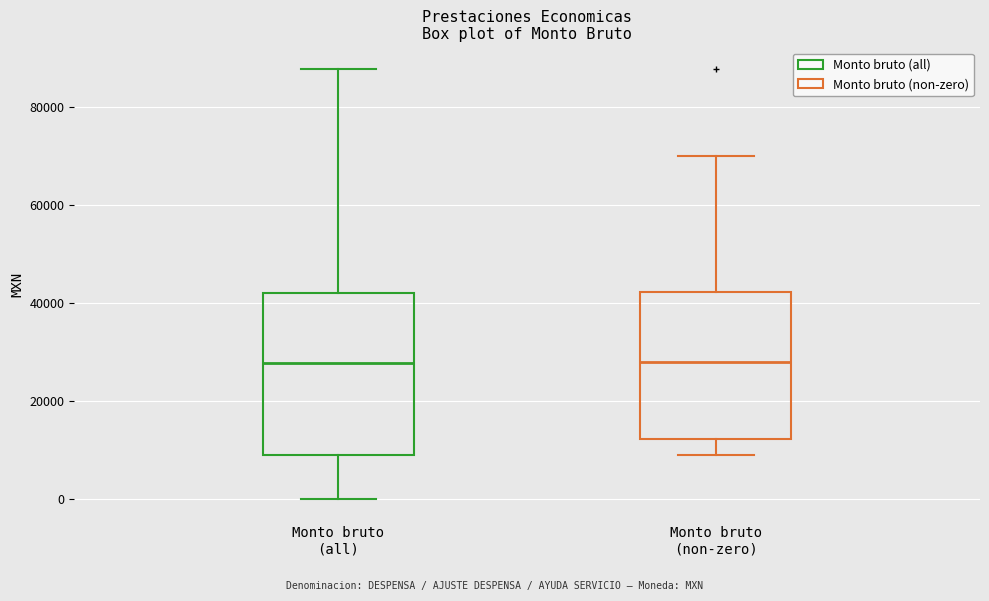

Reading left to right, transcribe this box plot: for each box, give where its median line is, the range the box spans, and where its two whiskers end, as read against the y-axis. The values are not printed on the chart, so give them approximately, as read against the axis.

Monto bruto (all): median 28000, box 8000 to 42000, whiskers 0 to 88000
Monto bruto (non-zero): median 28000, box 12000 to 42000, whiskers 8000 to 70000